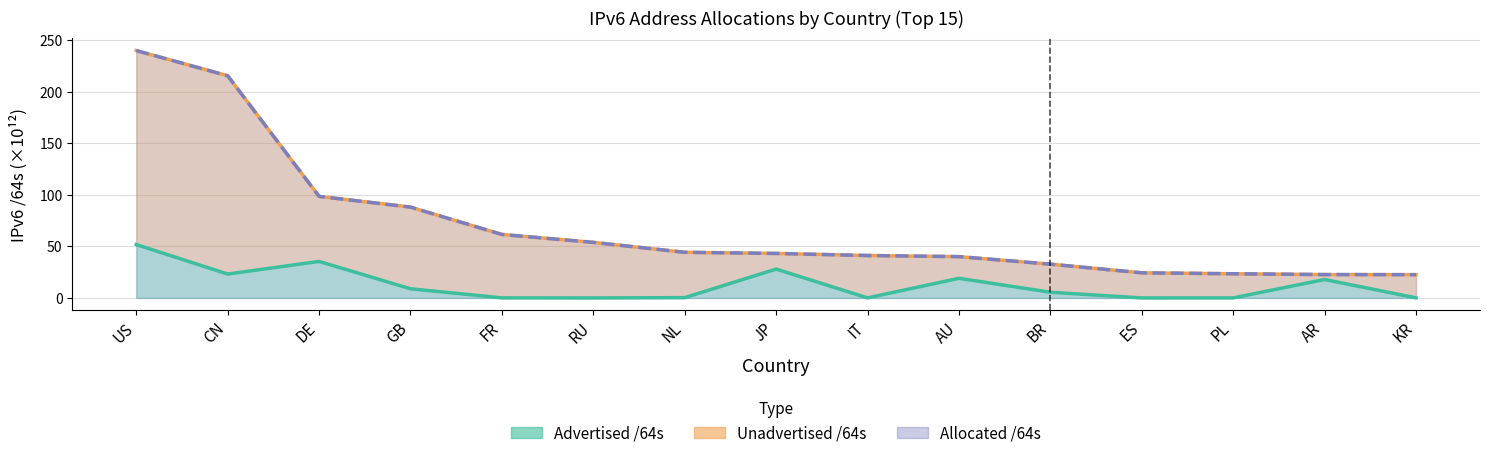

How many categories are shown in the chart?

15